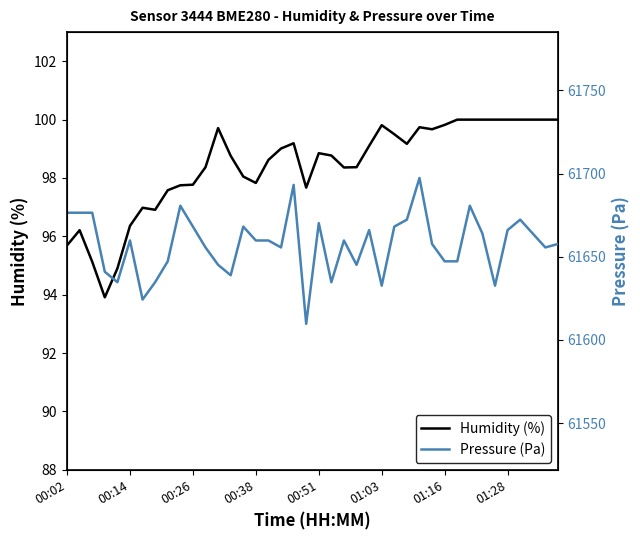

What is the average value of the Humidity (%) series?

98.4